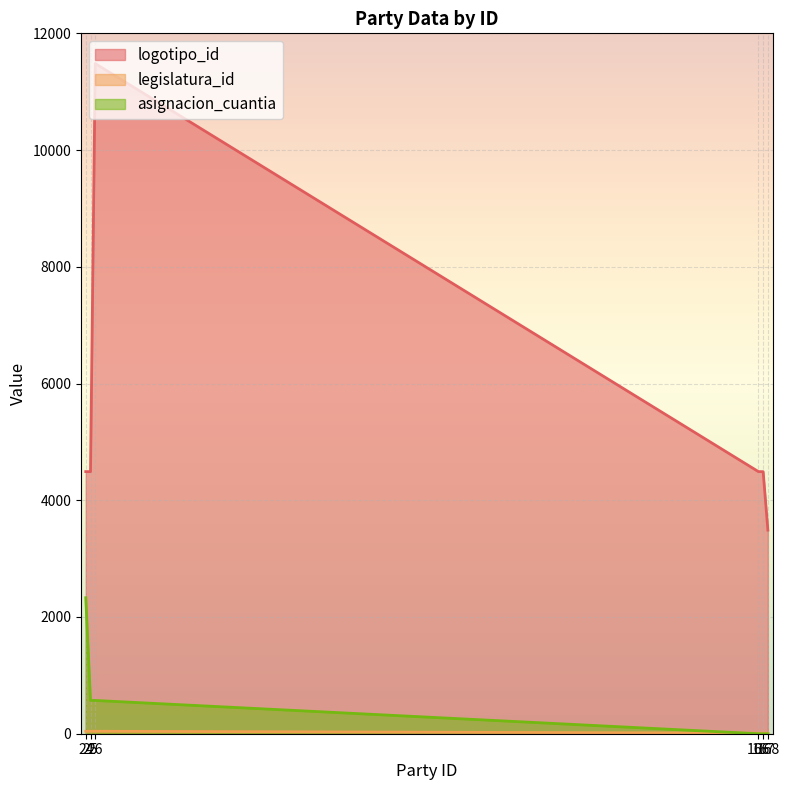

Which category has the lowest value across all series?

167